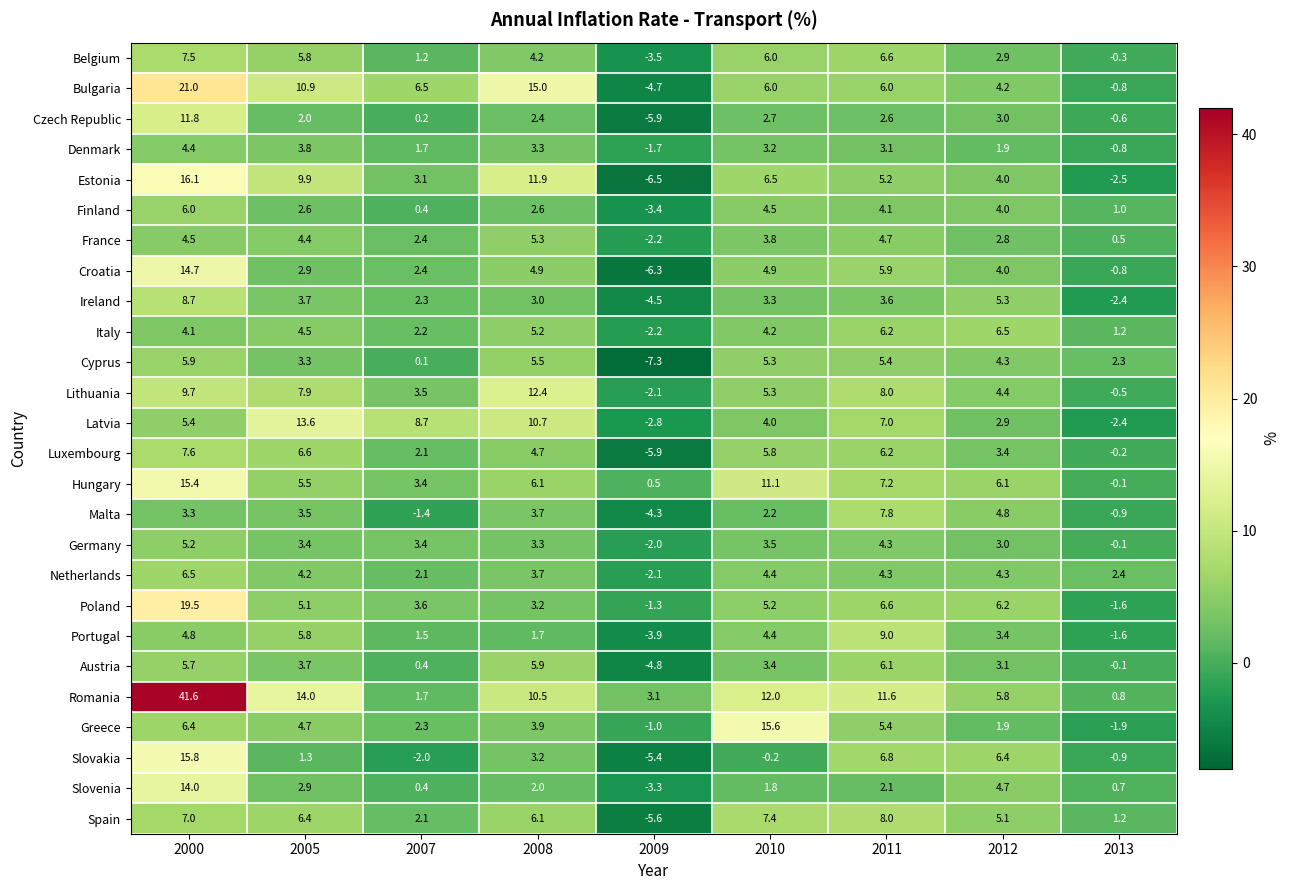

What is the difference between the maximum and second lowest values in the Austria series?

6.2